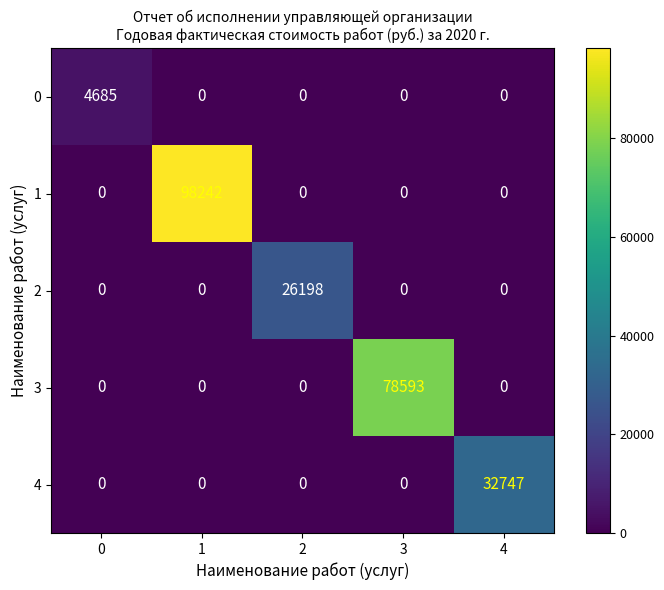

What is the difference between the highest and lowest values at 4?

32747